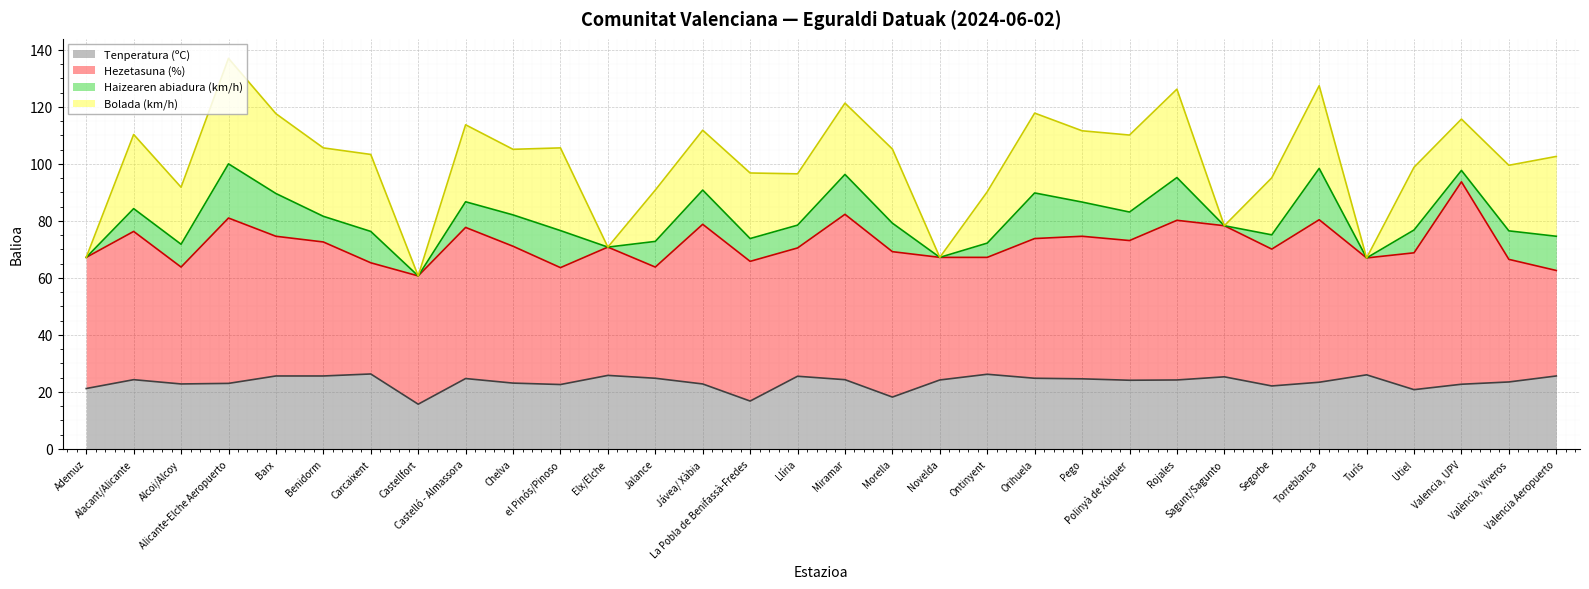

What is the label of the 6th point from the left?

Benidorm